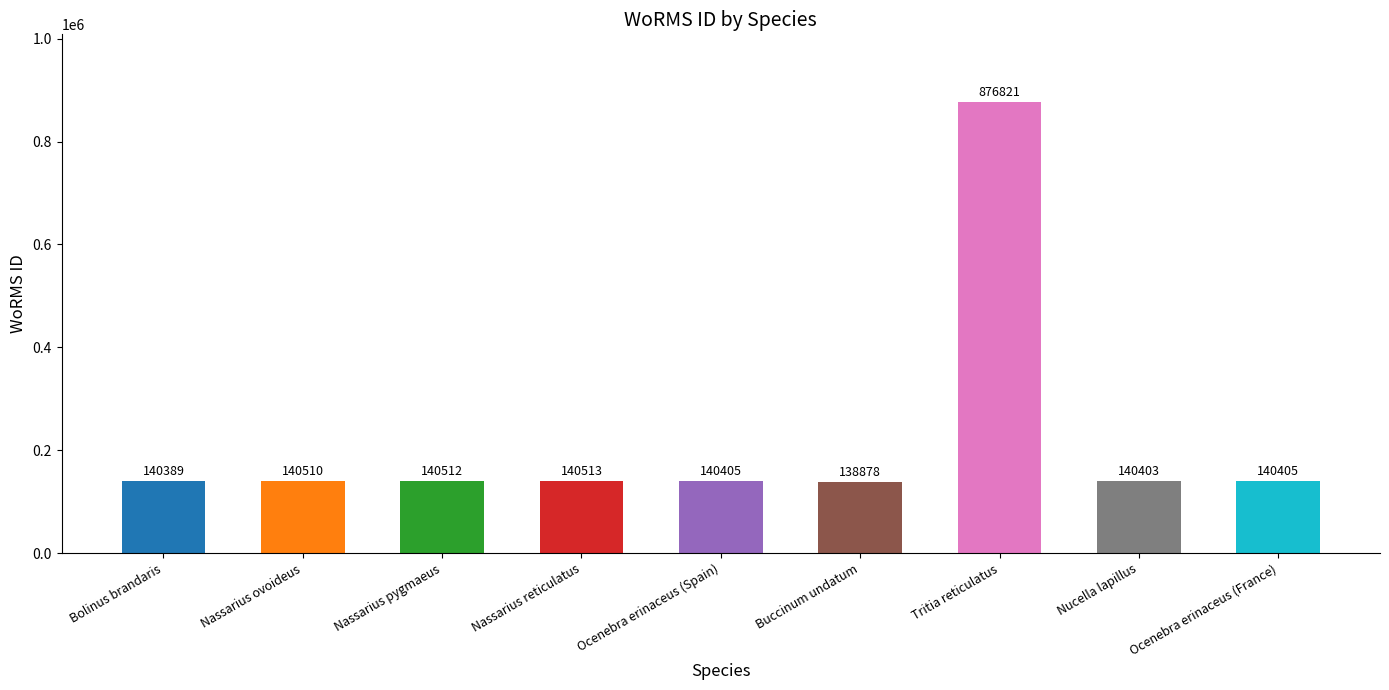

What is the change in value from Buccinum undatum to Ocenebra erinaceus (France)?

+1527